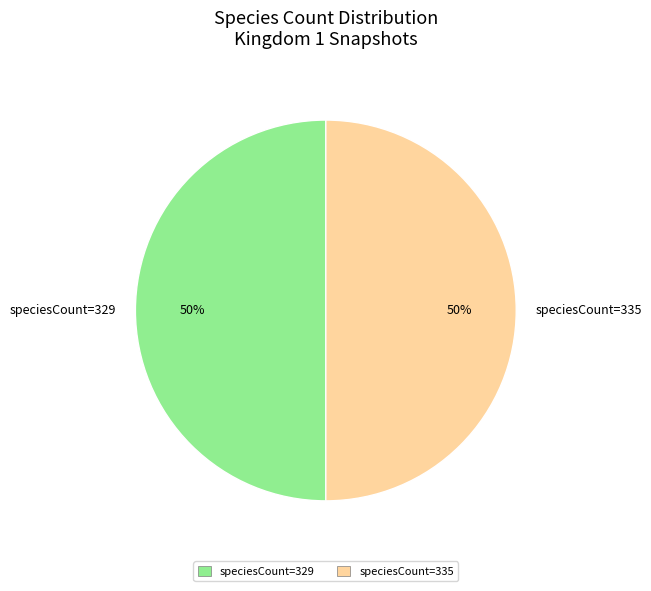

Is the sum of speciesCount=335 and speciesCount=329 greater than half?

Yes